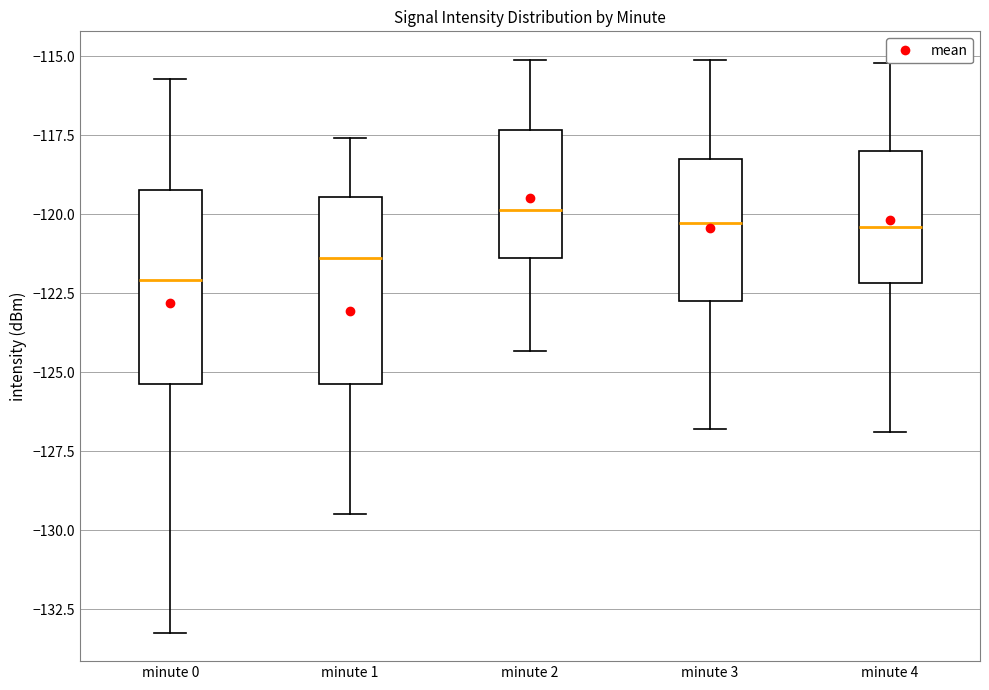

Reading left to right, transcribe this box plot: for each box, give where its median line is, the range the box spans, and where its two whiskers end, as read against the y-axis. The values are not printed on the chart, so give them approximately, as read against the axis.

minute 0: median -122.0, box -125.5 to -119.0, whiskers -133.0 to -115.5
minute 1: median -121.5, box -125.5 to -119.5, whiskers -129.5 to -117.5
minute 2: median -120.0, box -121.5 to -117.5, whiskers -124.5 to -115.0
minute 3: median -120.5, box -122.5 to -118.5, whiskers -127.0 to -115.0
minute 4: median -120.5, box -122.0 to -118.0, whiskers -127.0 to -115.0